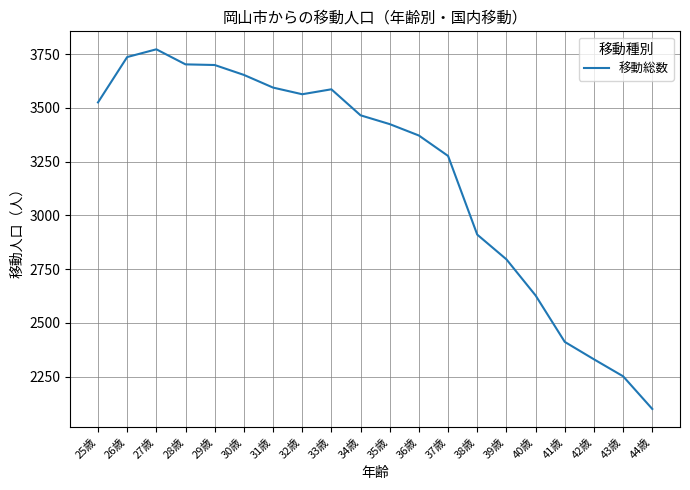

What is the difference between the values at 35歳 and 28歳?

278